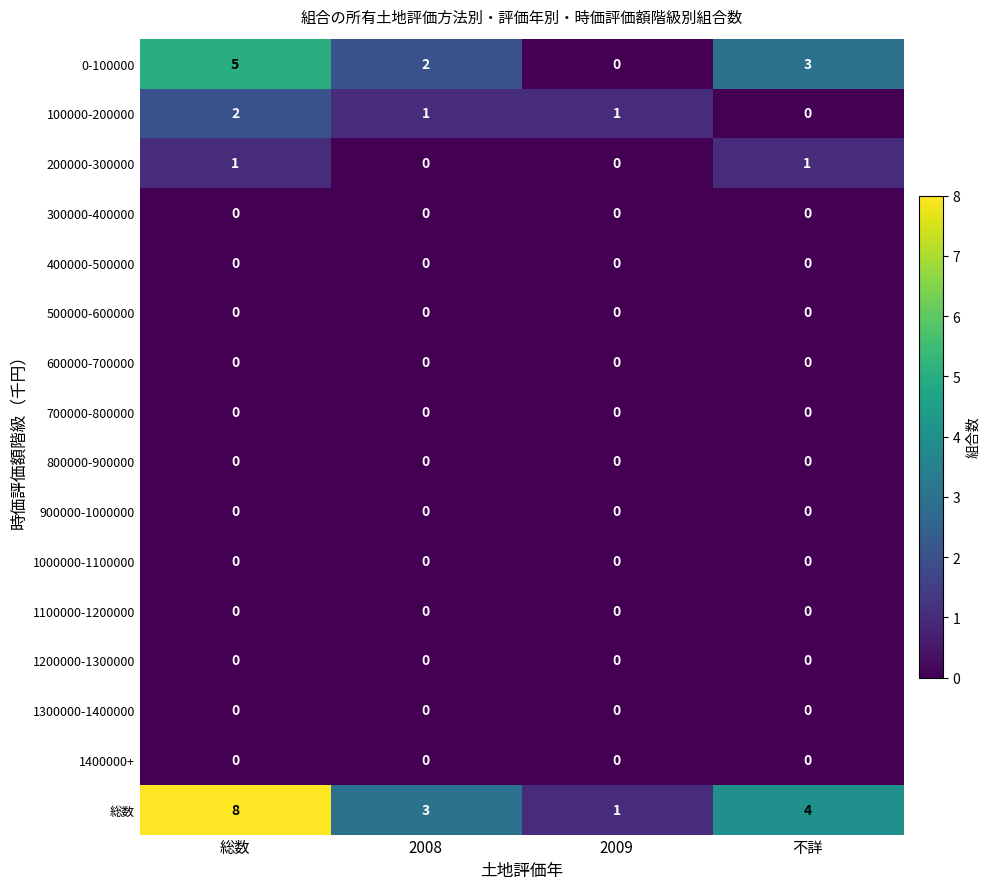

What is the approximate value of 総数 at 総数?

8